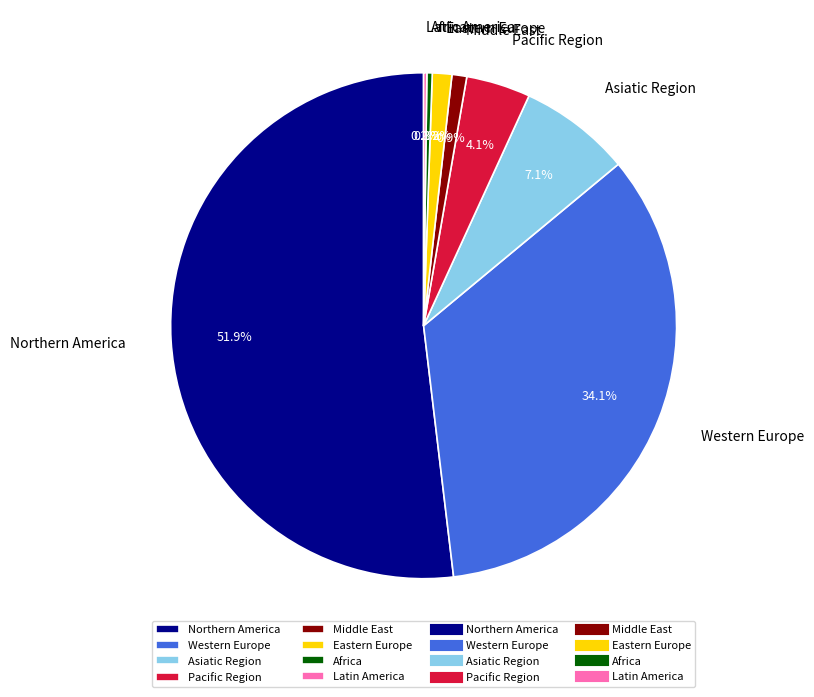

Approximately how many times larger is the value at Eastern Europe compared to Pacific Region?

0.3